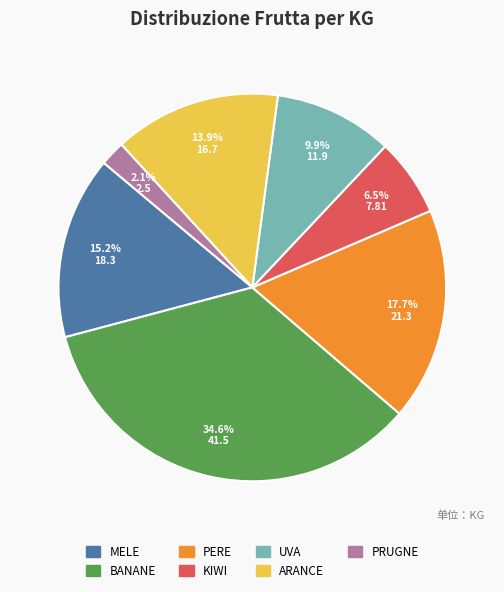

Is there a majority slice in this chart?

No